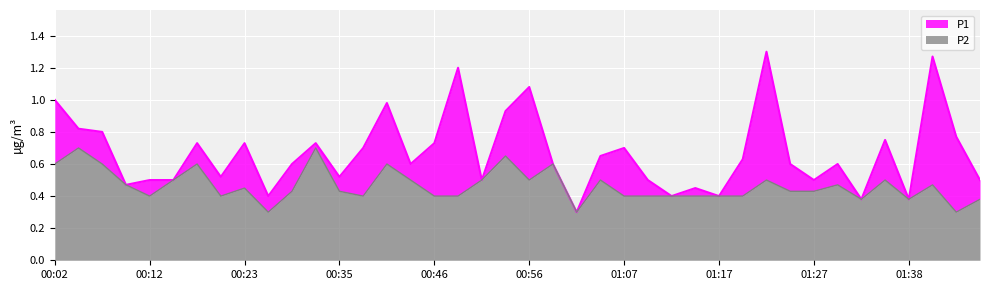

Which series changed the most between 01:17 and 01:20?

P1